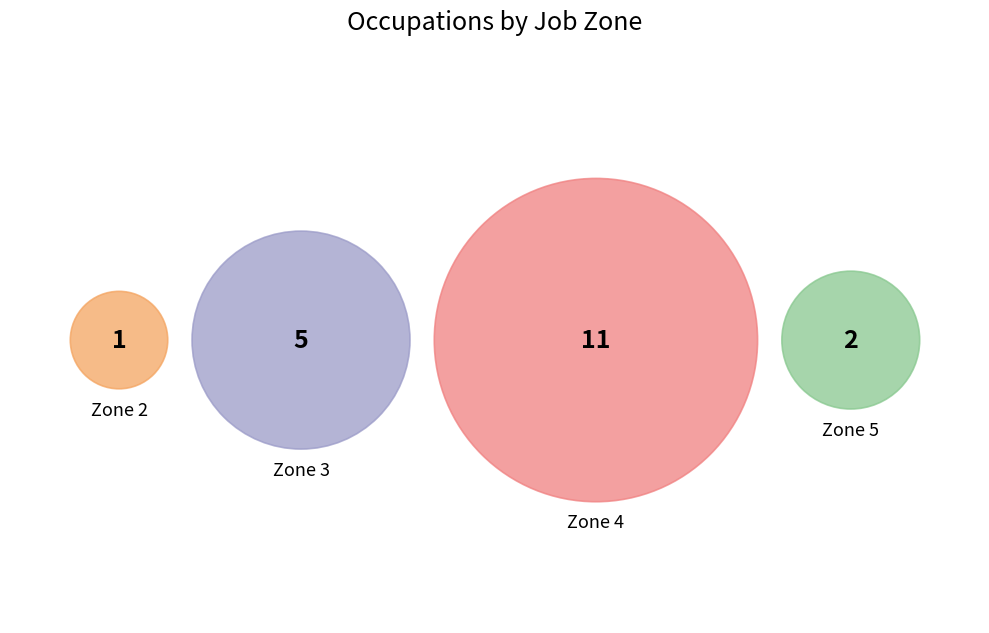

What percentage is NOT represented by 18?

95.8%